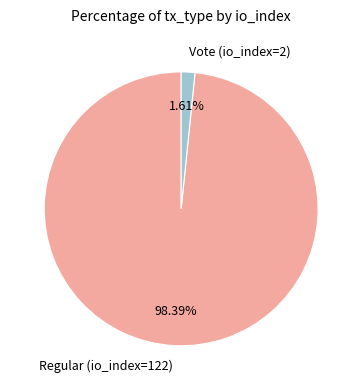

To the nearest percent, what percentage of the pie is Regular (io_index=122)?

98%